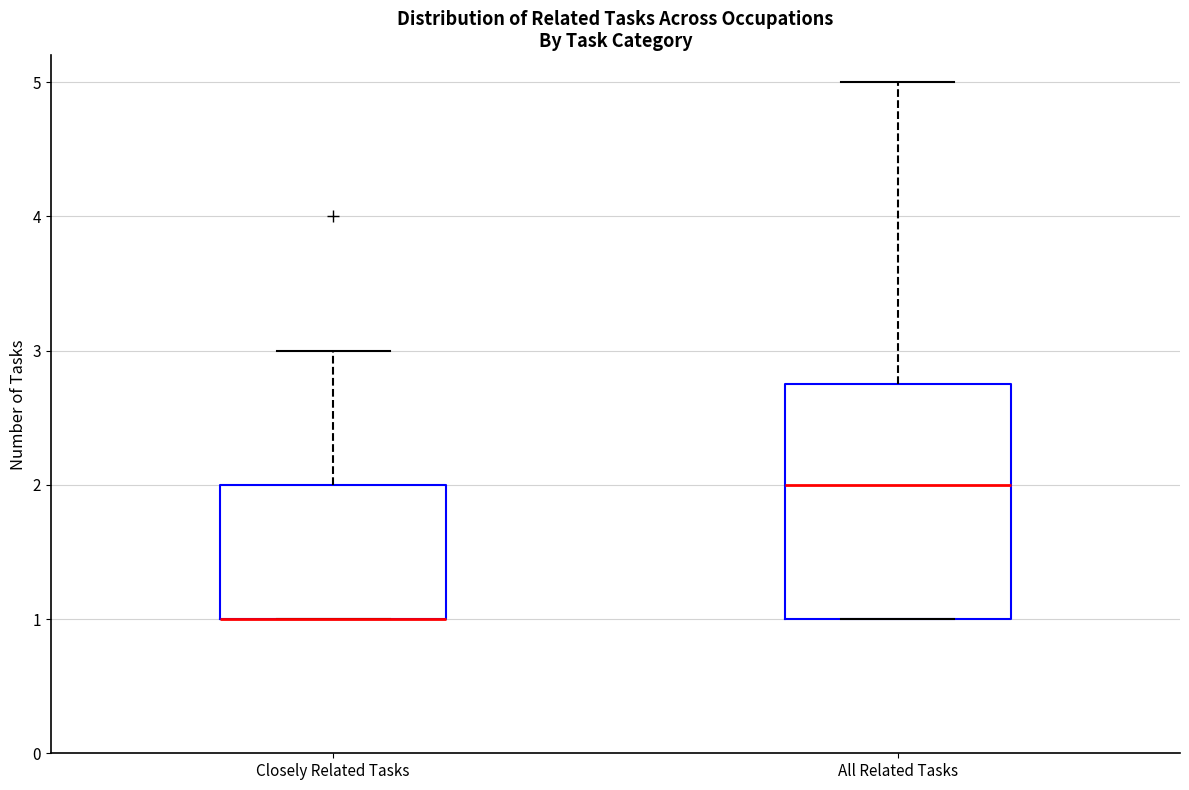

Where is the lower edge of the box for Closely Related Tasks on the y-axis? The values are not printed on the chart, so give them approximately, as read against the axis.

1.0